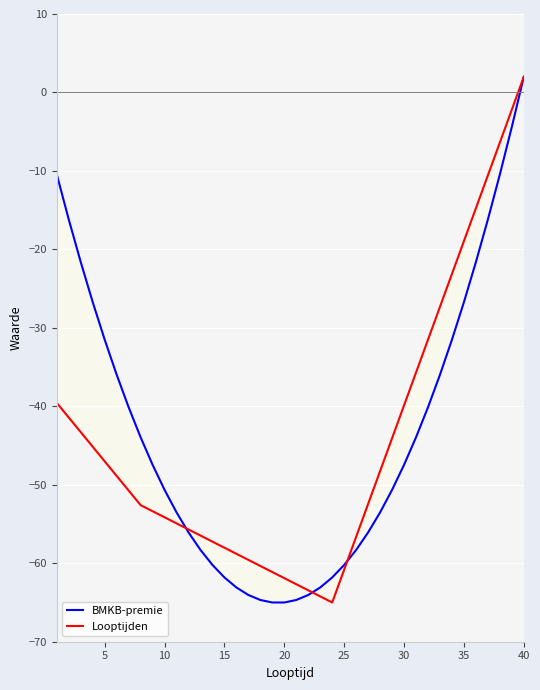

True or false: Looptijden has a value of -39.9 at 30.

True